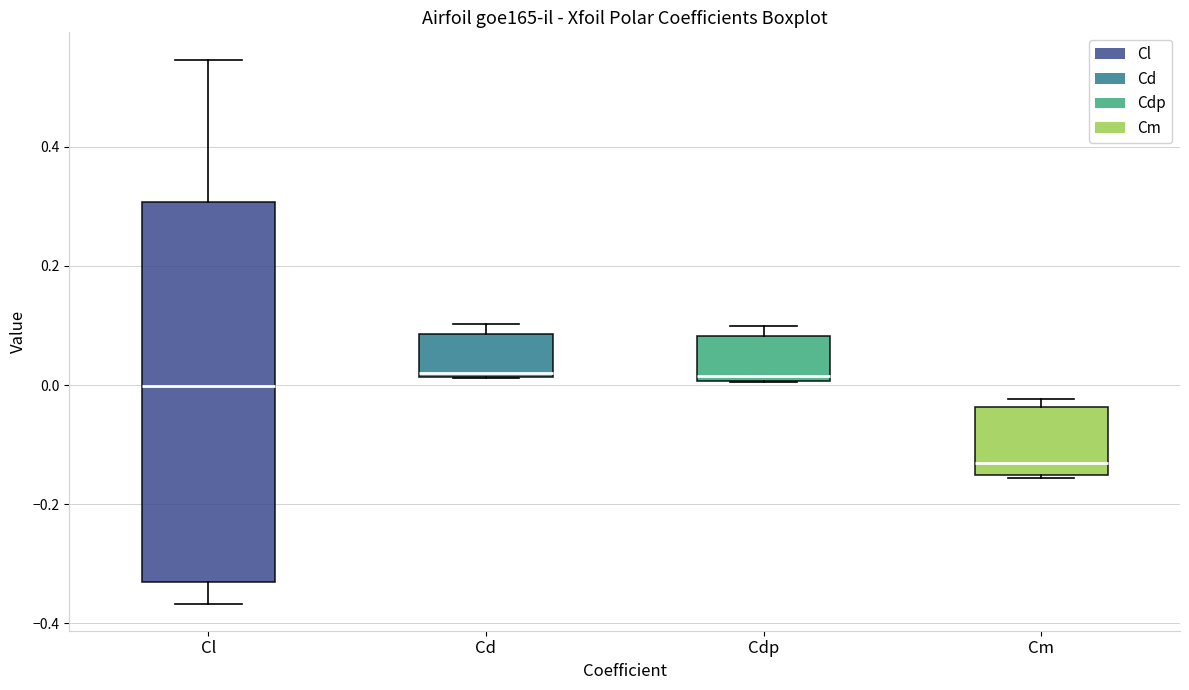

Reading left to right, read every box against the y-axis: the position of its median line, the range the box covers, and the ends of its whiskers. The values are not printed on the chart, so give them approximately, as read against the axis.

Cl: median 0.00, box -0.34 to 0.30, whiskers -0.36 to 0.54
Cd: median 0.02 (just above the box's lower edge), box 0.02 to 0.08, whiskers 0.02 to 0.10
Cdp: median 0.02, box 0.00 to 0.08, whiskers 0.00 to 0.10
Cm: median -0.14, box -0.16 to -0.04, whiskers -0.16 to -0.02